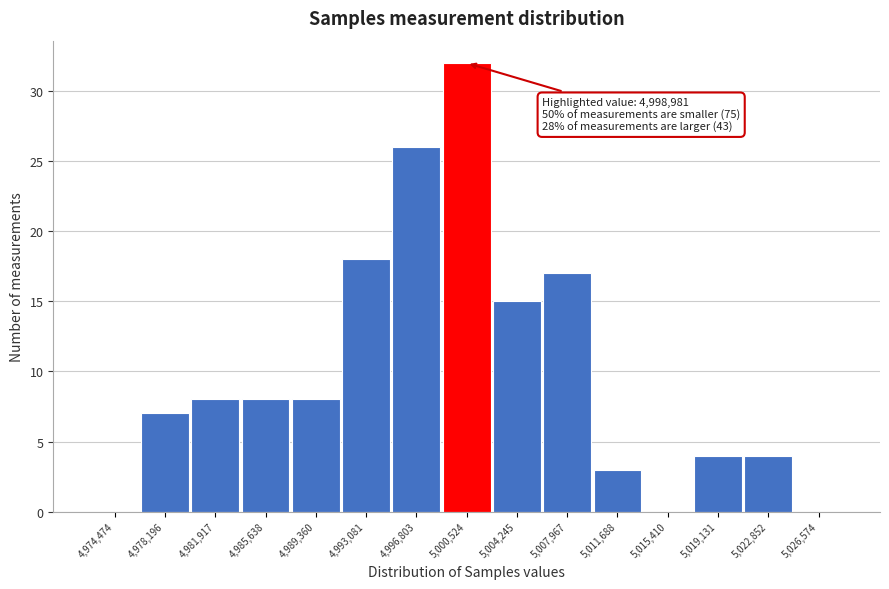

Which range on the x-axis has the tallest bar?

4998500 to 5002500